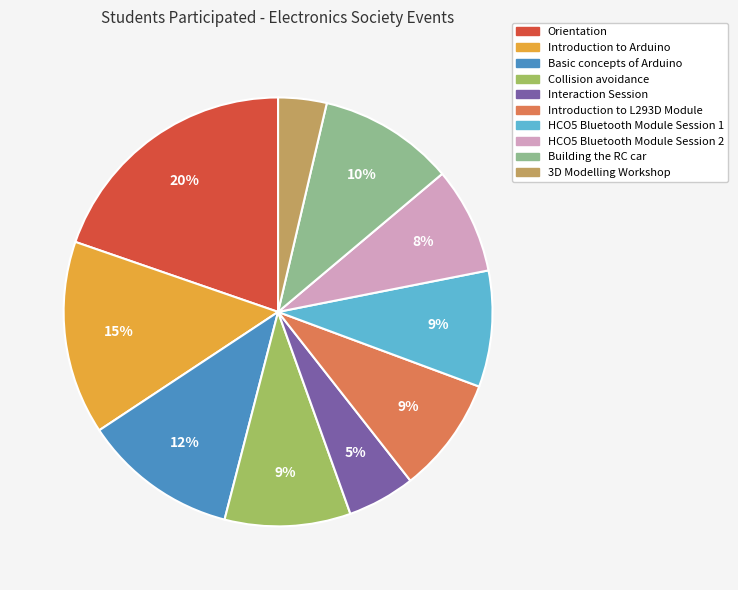

Which slice is the largest?

Orientation